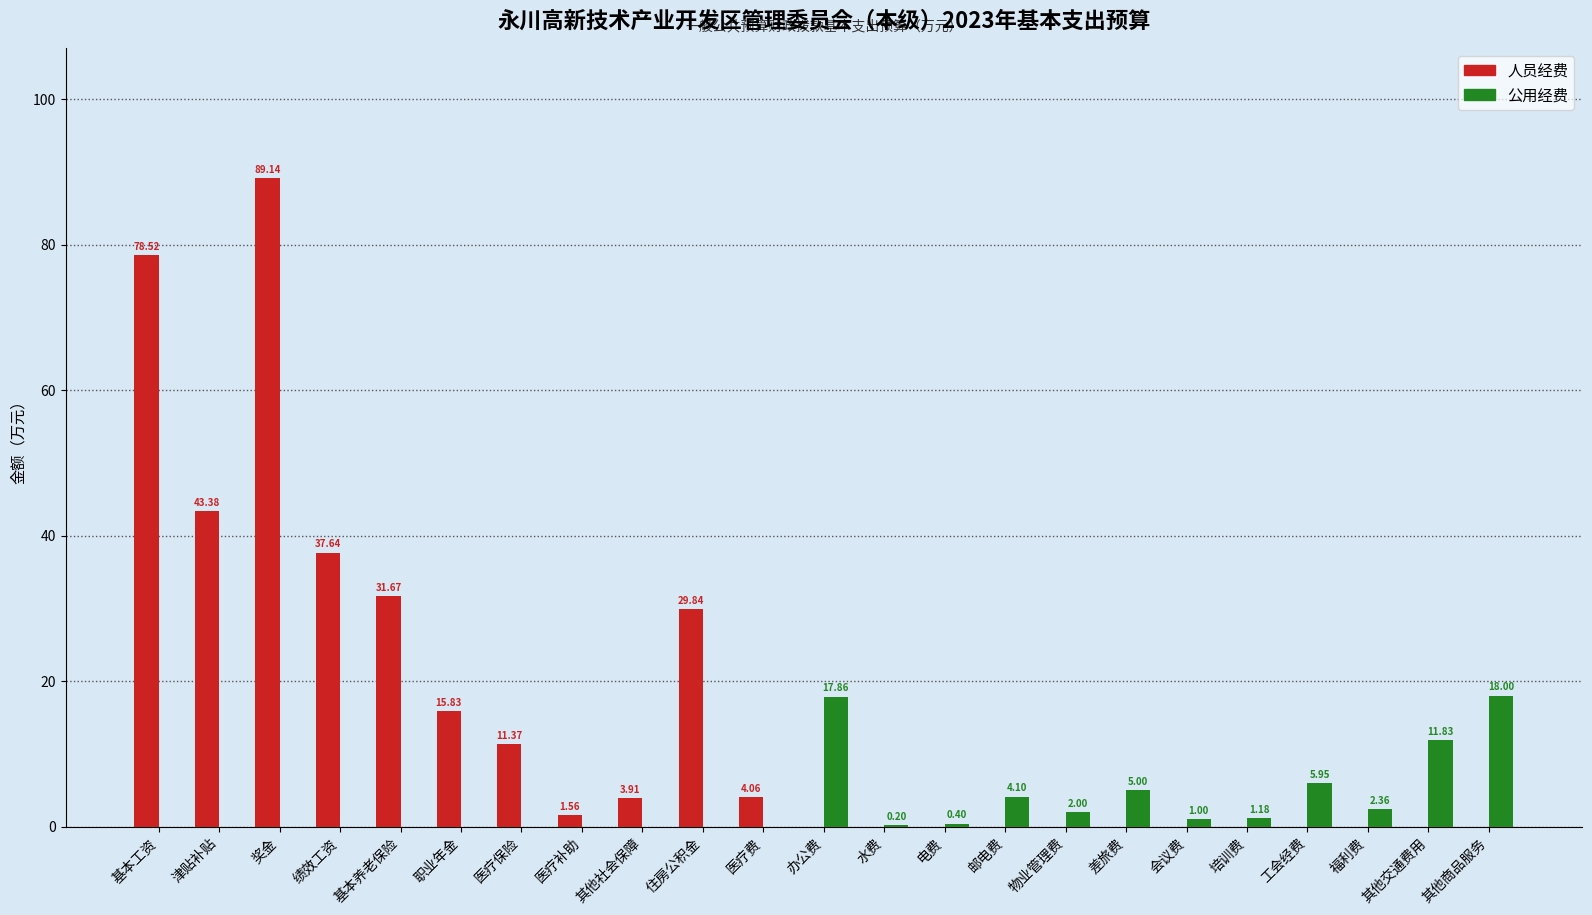

Which category has the highest value across all series?

奖金